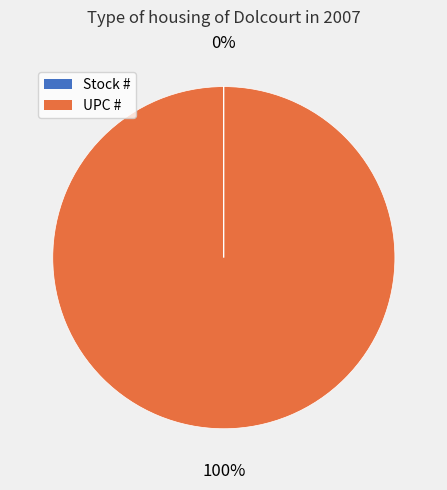

To the nearest percent, what is the average slice percentage?

50%